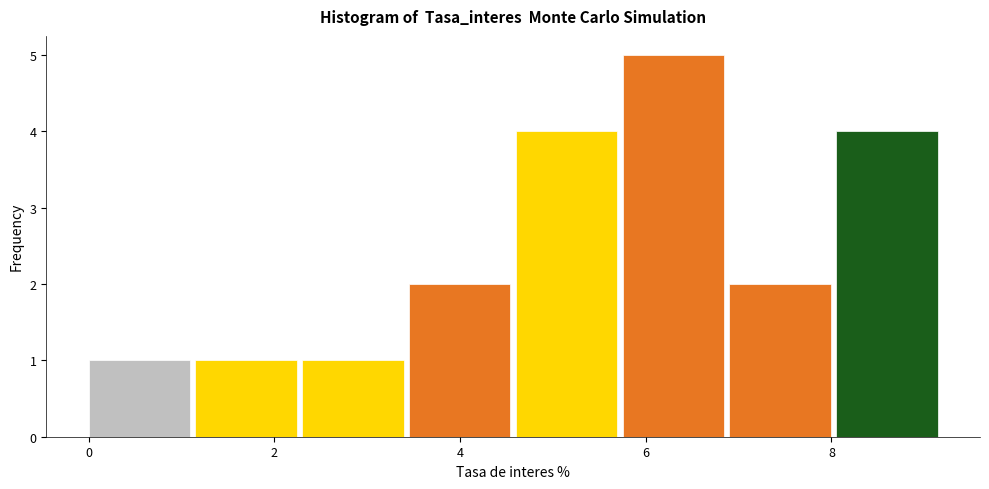

Reading left to right, list every bar in this chart as the range it spans on the x-axis followed by its height. Neither the bar edges nor the heights are printed on the chart, so give them approximately, as read against the axes.

0.00 to 1.15: 1
1.15 to 2.30: 1
2.30 to 3.45: 1
3.45 to 4.60: 2
4.60 to 5.75: 4
5.75 to 6.90: 5
6.90 to 8.05: 2
8.05 to 9.20: 4